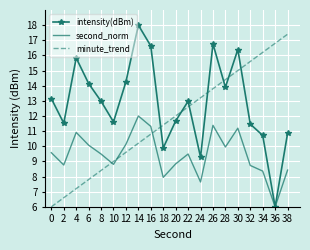

What is the approximate value of intensity(dBm) at 24?

9.3